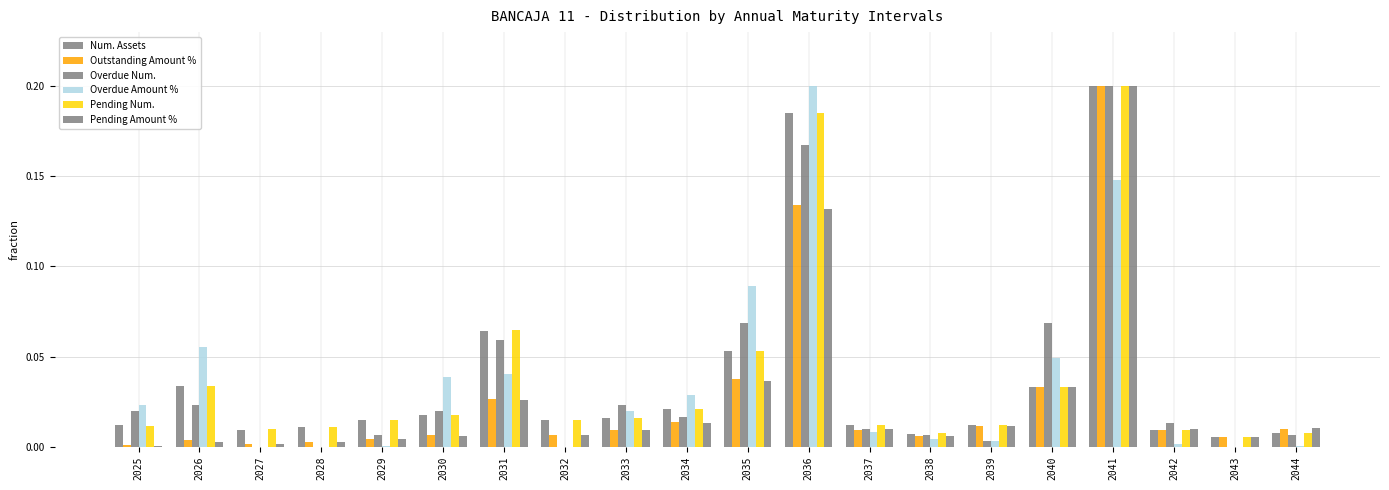

How many groups of bars are there?

20